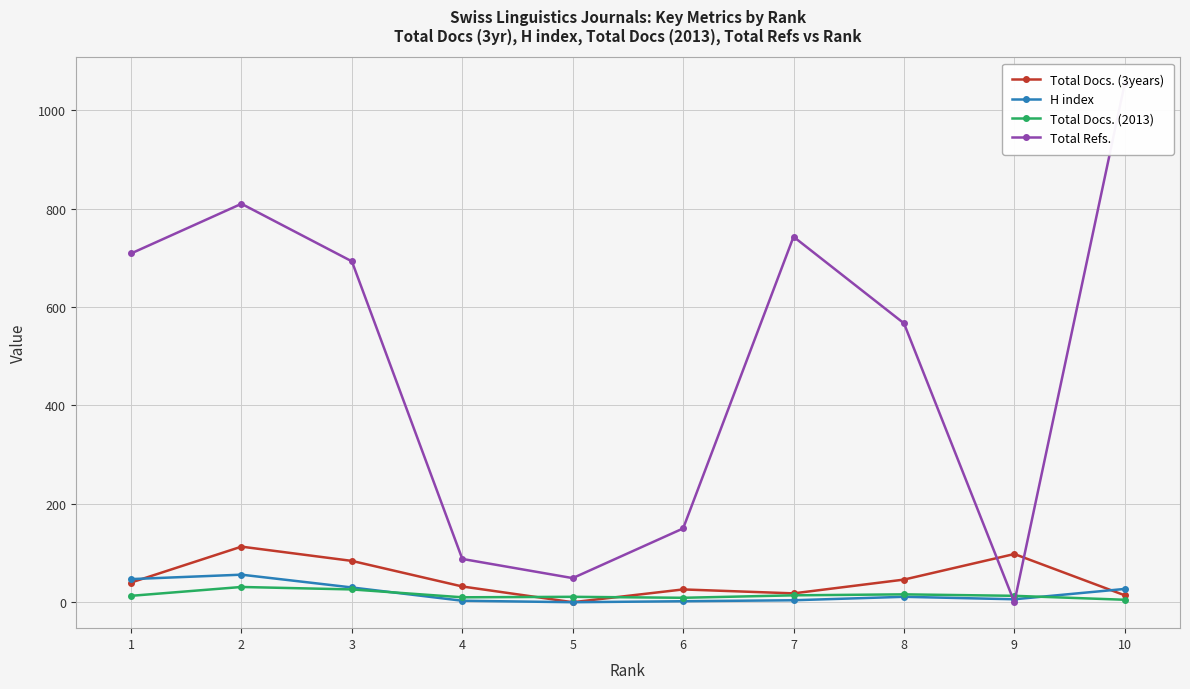

Which label corresponds to the smallest value in the chart?

5